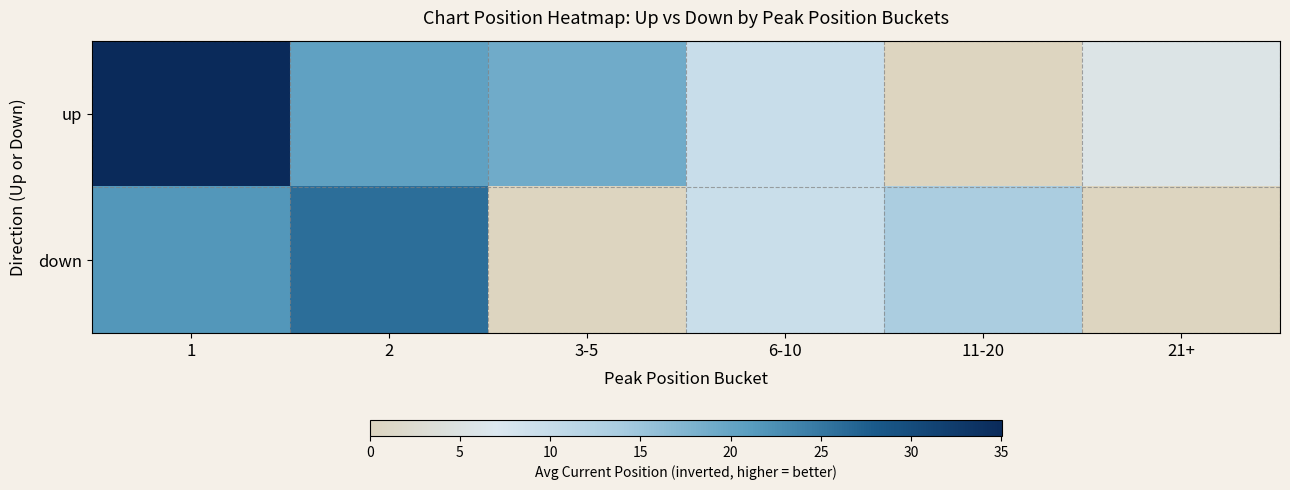

What is the spread (max minus min) of values at 6-10?

0.2